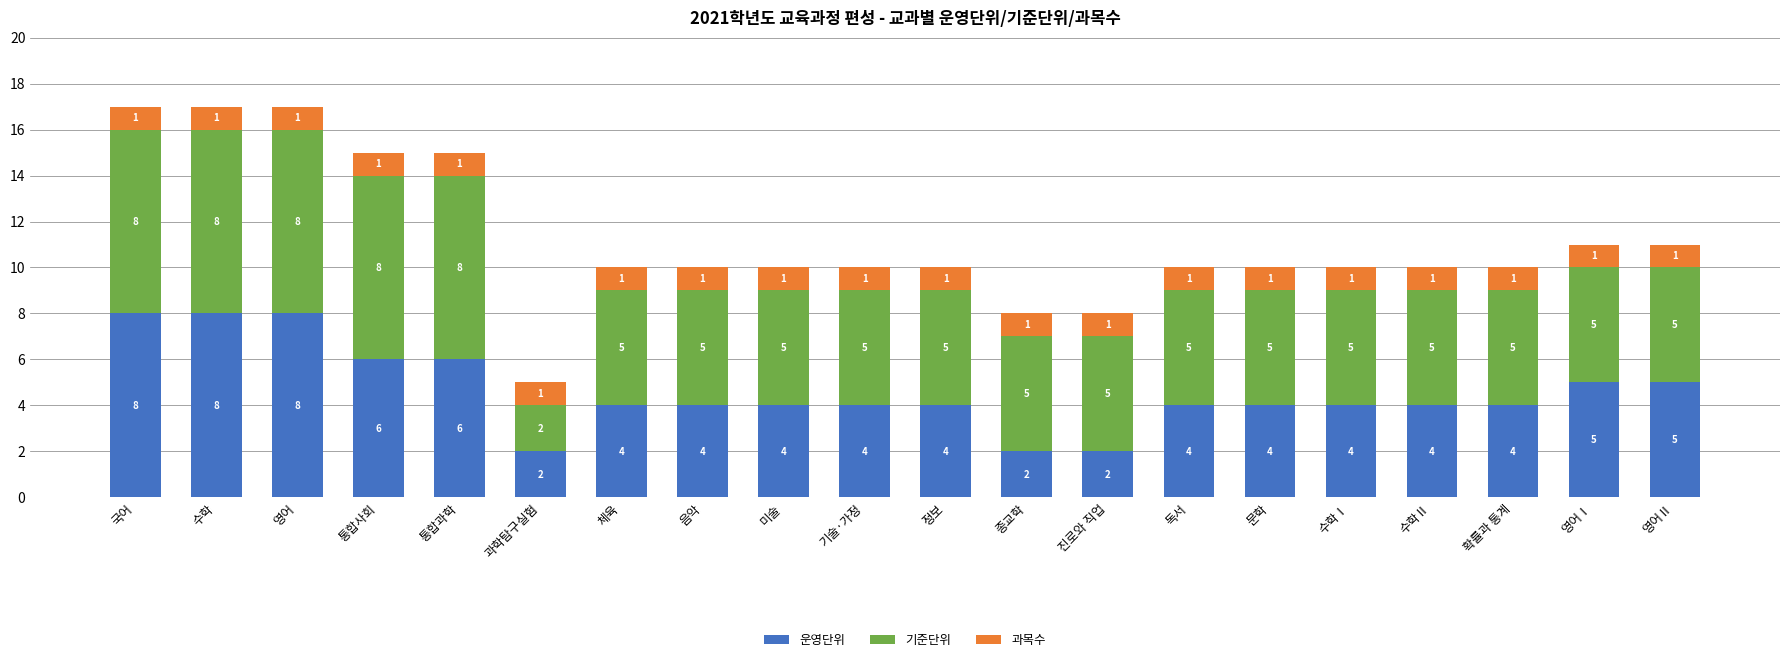

What is the total value across all series at 영어Ⅰ?

11